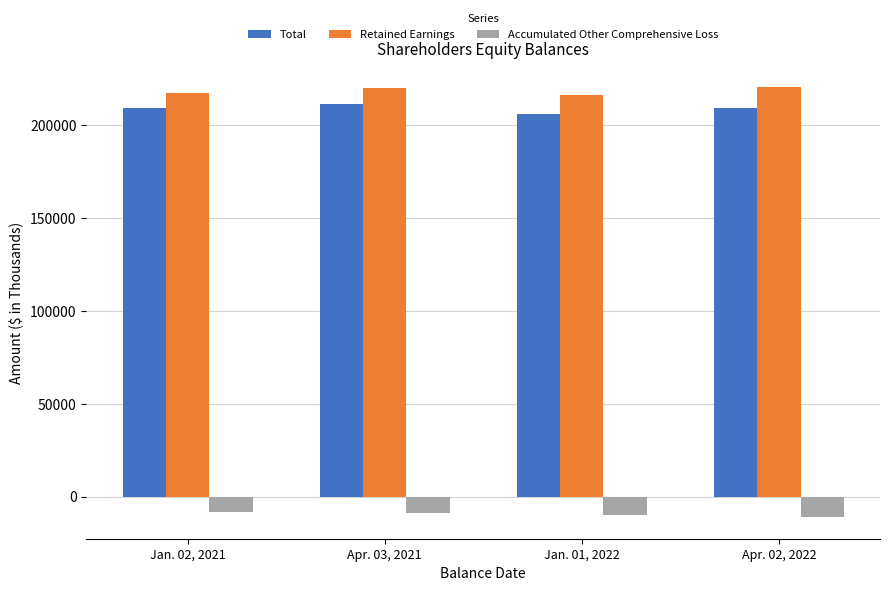

List the series in order of their peak value, lowest first.

Accumulated Other Comprehensive Loss, Total, Retained Earnings